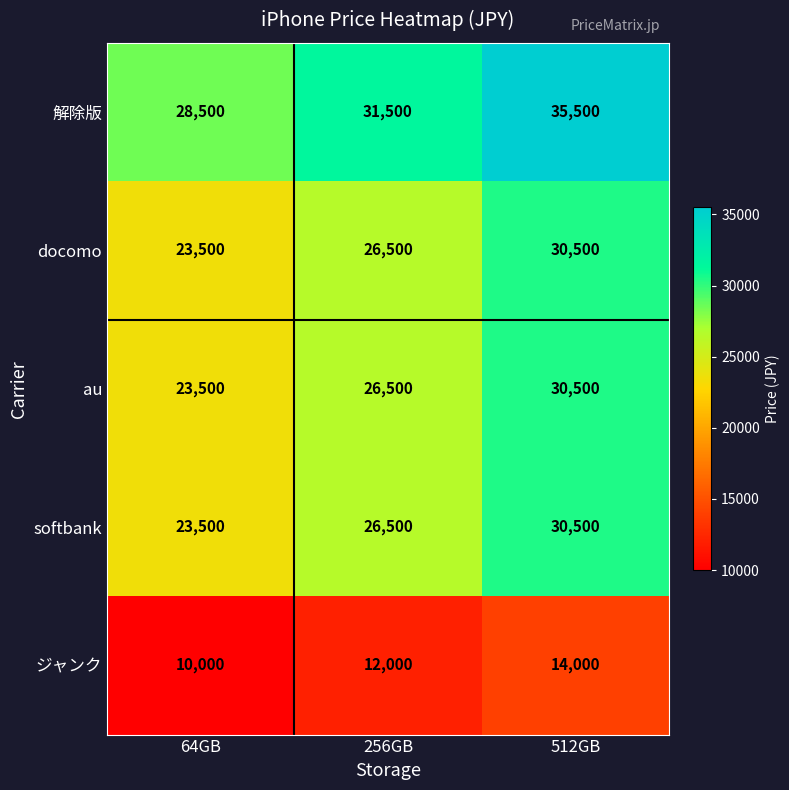

What is the difference between the highest and lowest values at 256GB?

19500